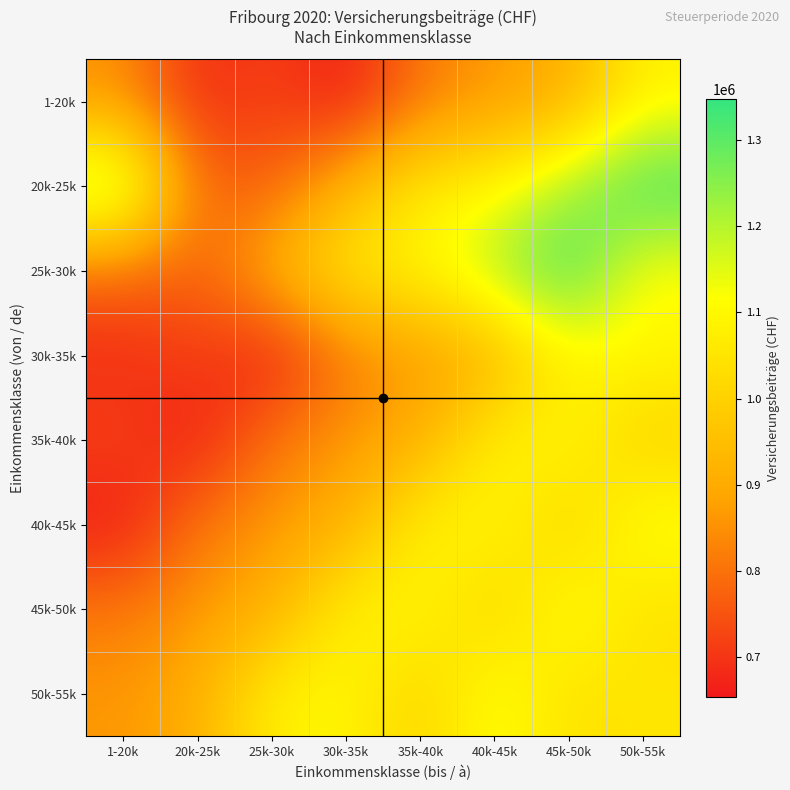

At which category does the chart reach its minimum across all series?

30k-35k